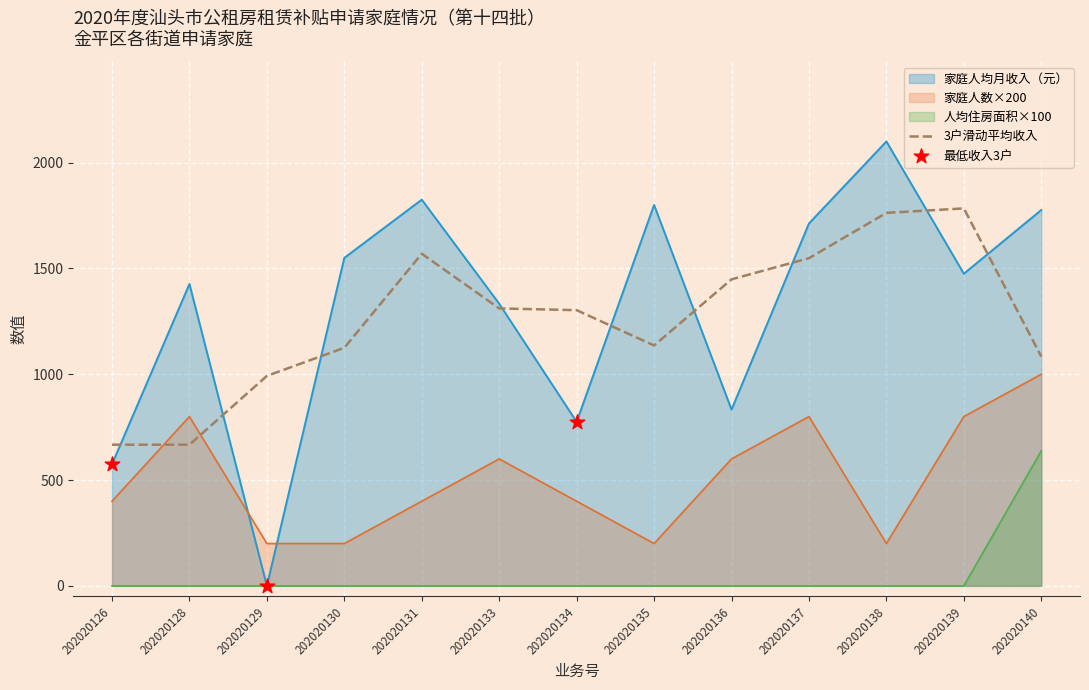

What is the total value across all series at 202020128?

2893.7